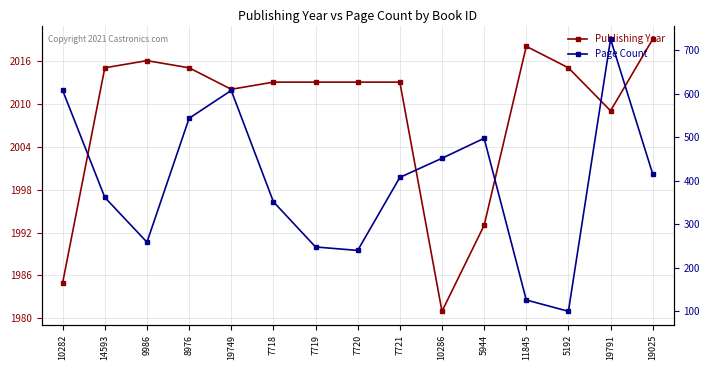

List the series in order of their peak value, lowest first.

Page Count, Publishing Year